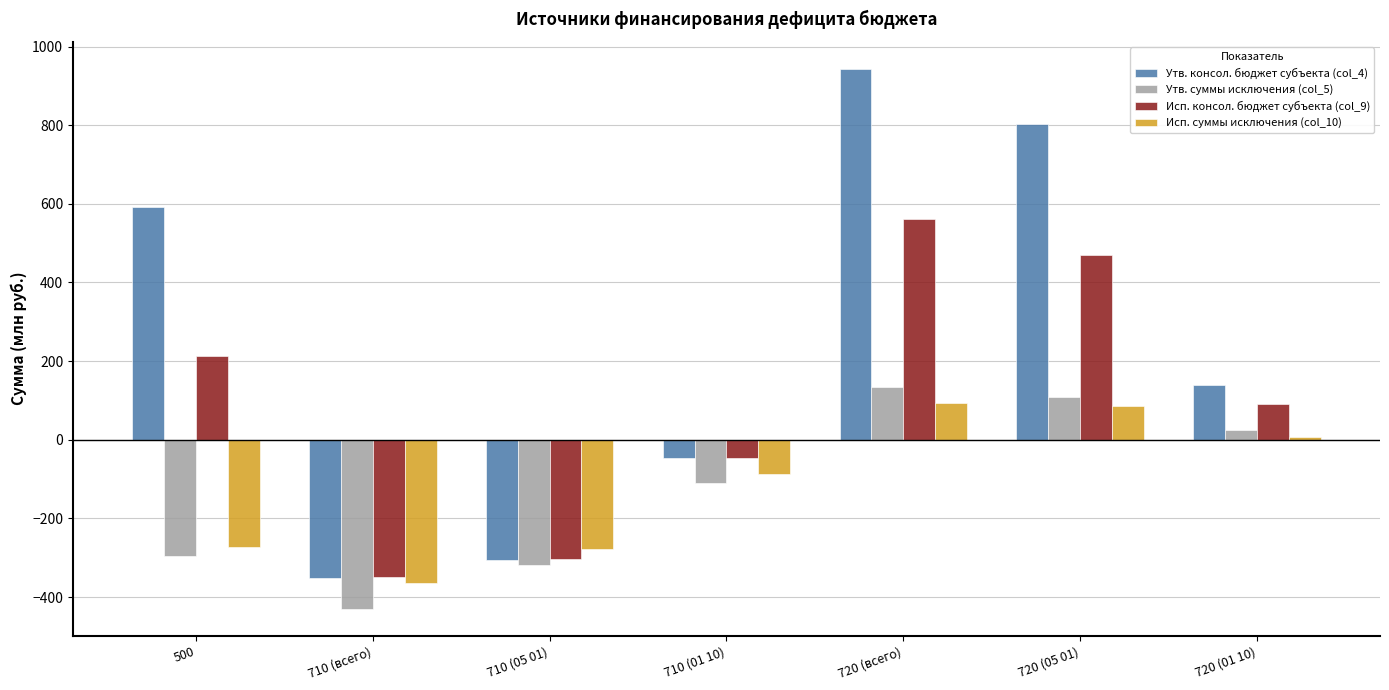

At which label does Утв. суммы исключения (col_5) reach its peak?

720 (всего)